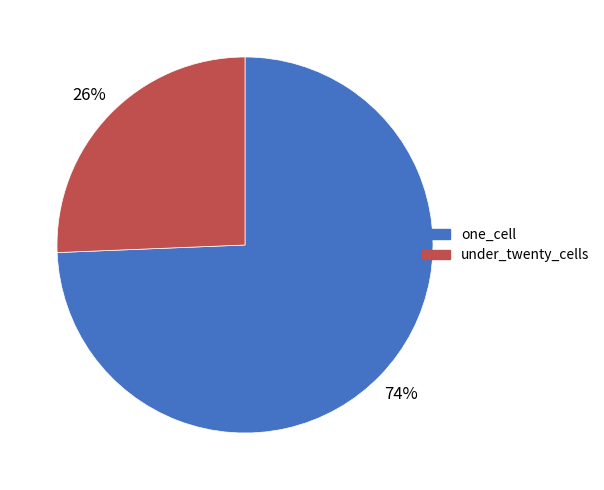

To the nearest percent, what percentage of the pie is one_cell?

74%